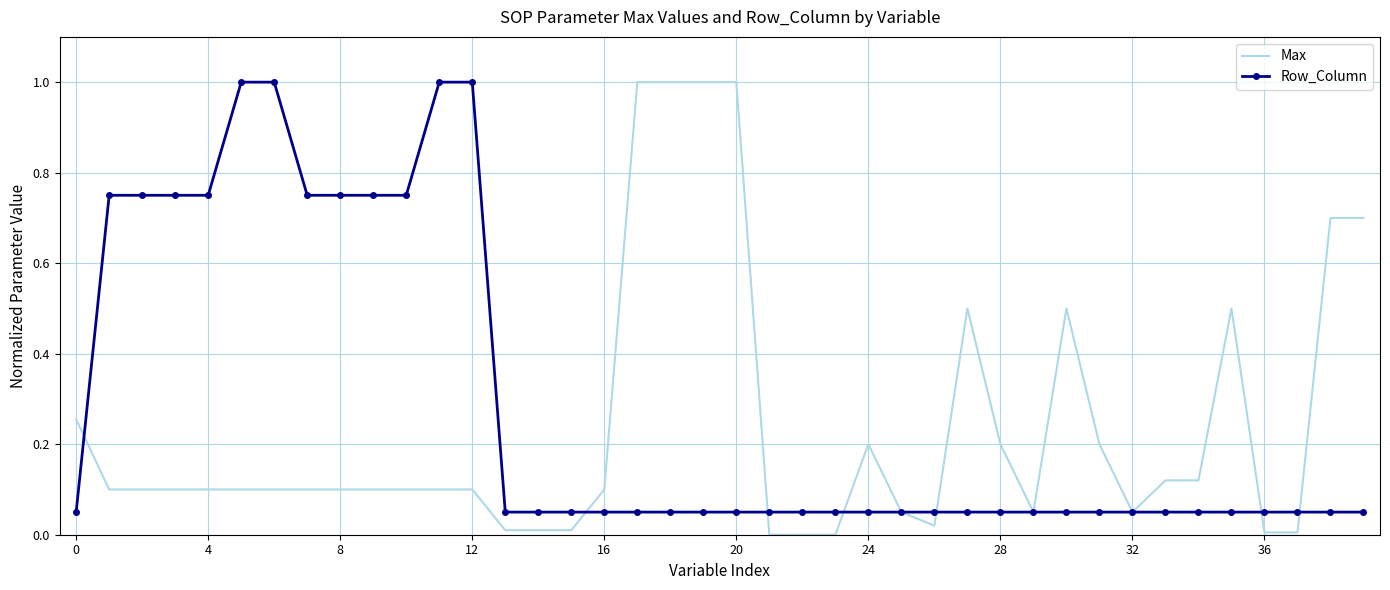

What is the greatest value displayed?

1.0